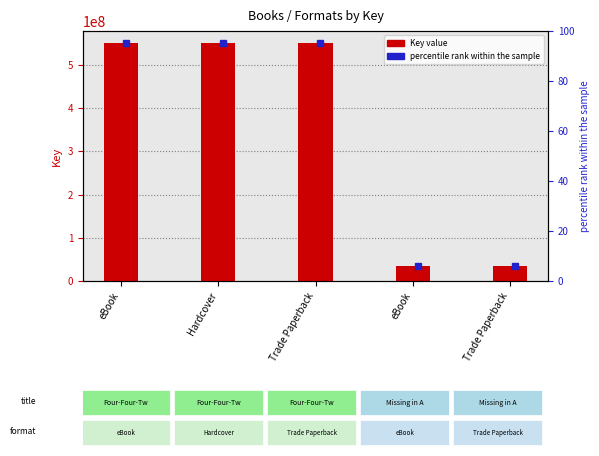

The chart shows a value of 550876005 at Trade Paperback. True or false?

True